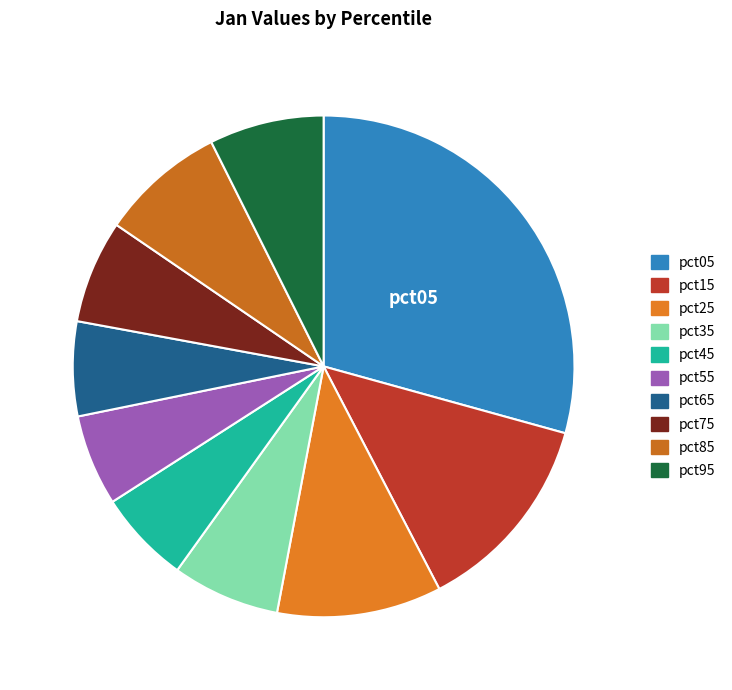

To the nearest percent, what is the average slice percentage?

10%